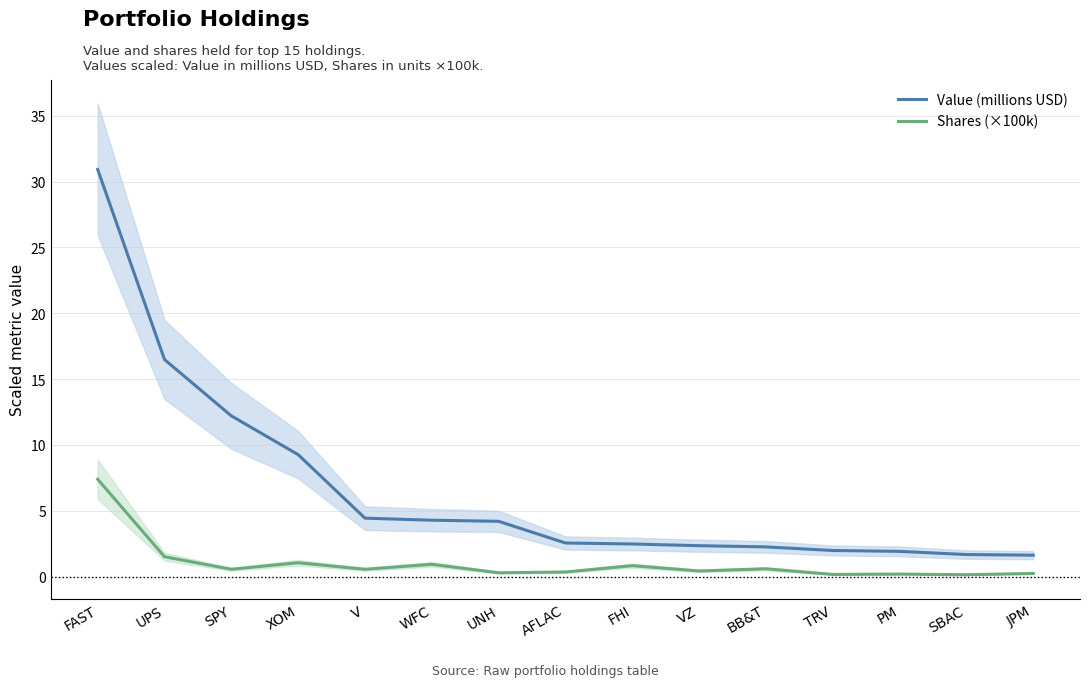

Reading left to right, transcribe all the data shown in this chart.

Value (millions USD): 30.9	16.5	12.2	9.3	4.4	4.3	4.2	2.6	2.5	2.4	2.3	2.0	1.9	1.7	1.6
Shares (×100k): 7.4	1.5	0.6	1.1	0.6	0.9	0.3	0.4	0.8	0.4	0.6	0.2	0.2	0.1	0.2